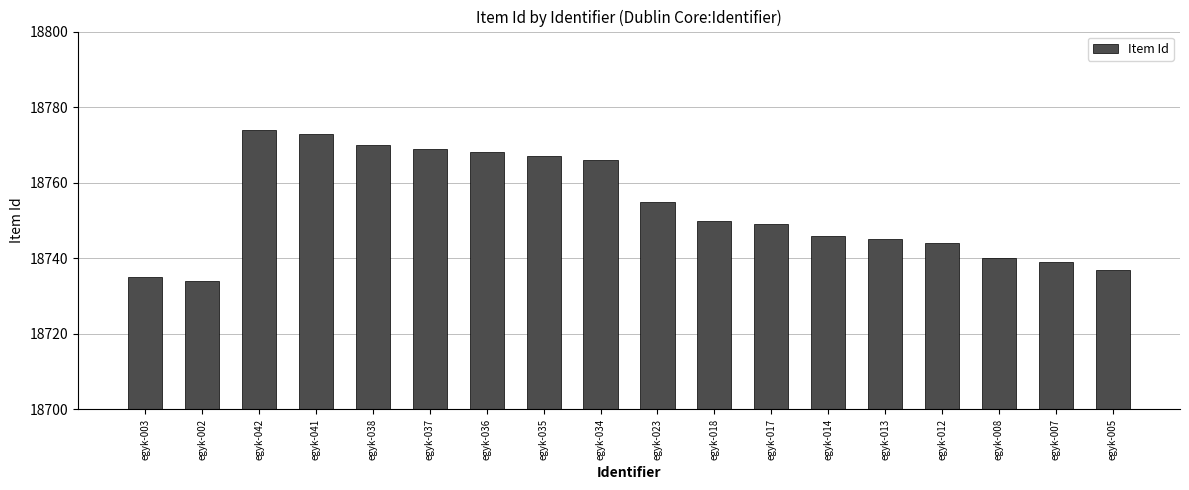

Where does the data first go above 18750?

egyk-042